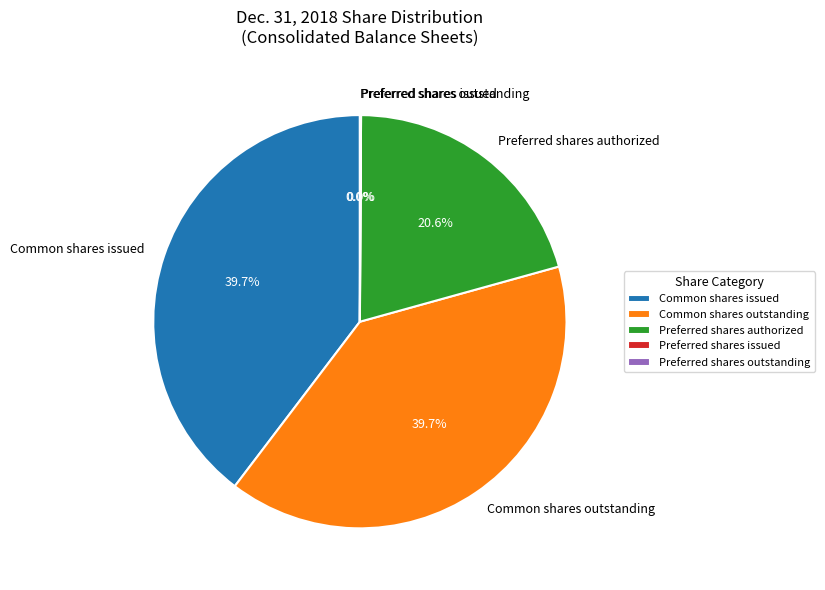

Does any single category account for the majority?

No